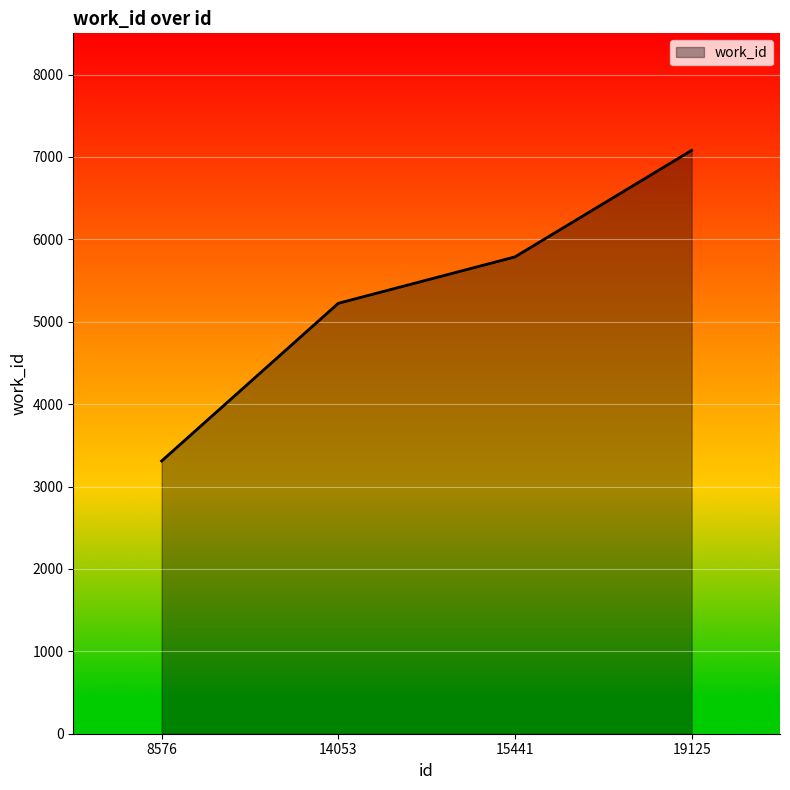

How many values are between 5224 and 7080?

3